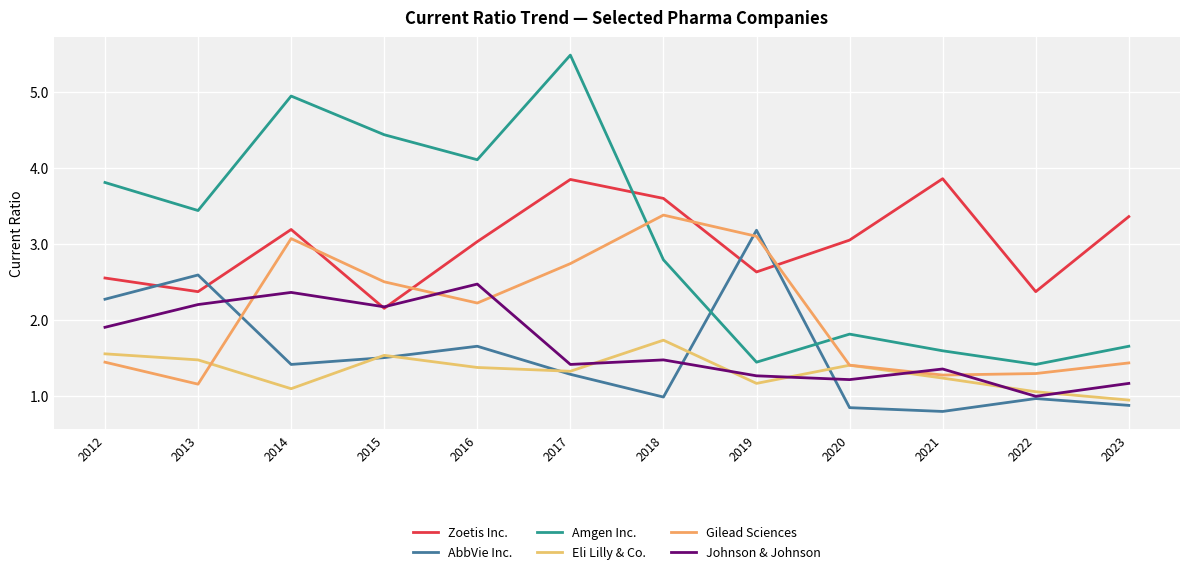

What is the spread (max minus min) of values at 2020?

2.2